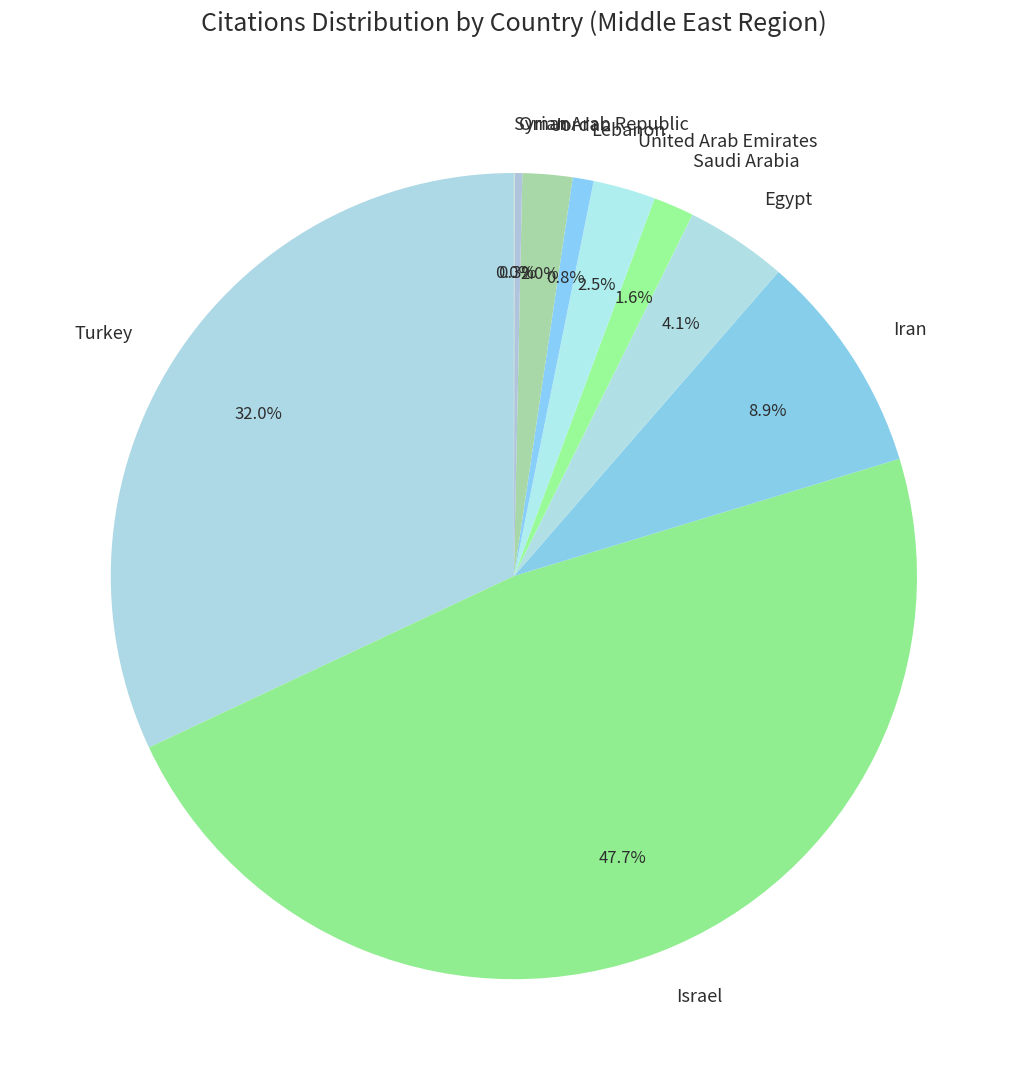

What percentage is NOT represented by Oman?

99.7%